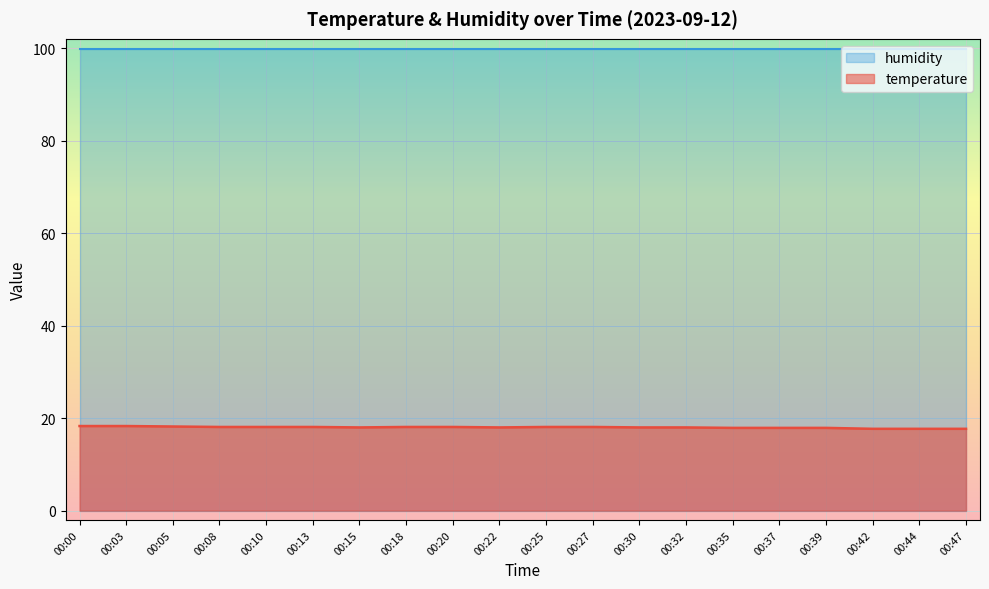

What is the sum of the values at 00:15 and 00:05?

36.2